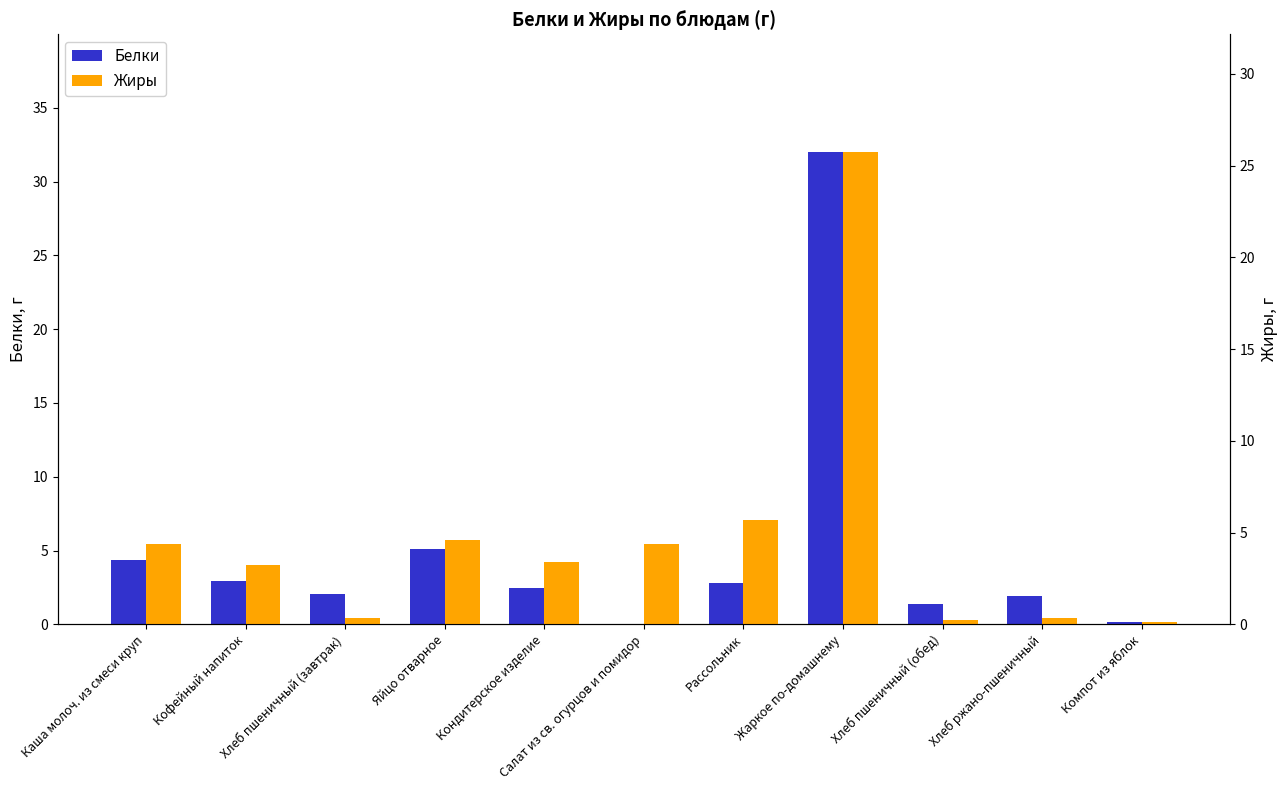

Are the bars horizontal?

No